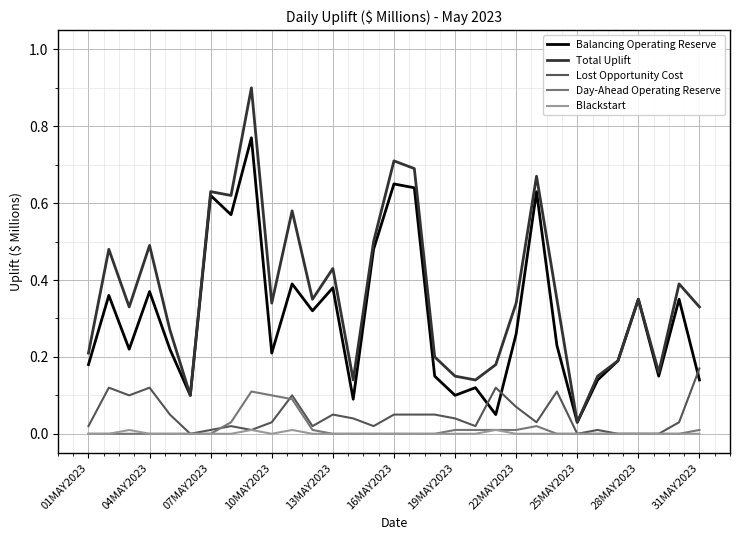

Does the chart have visible grid lines?

Yes